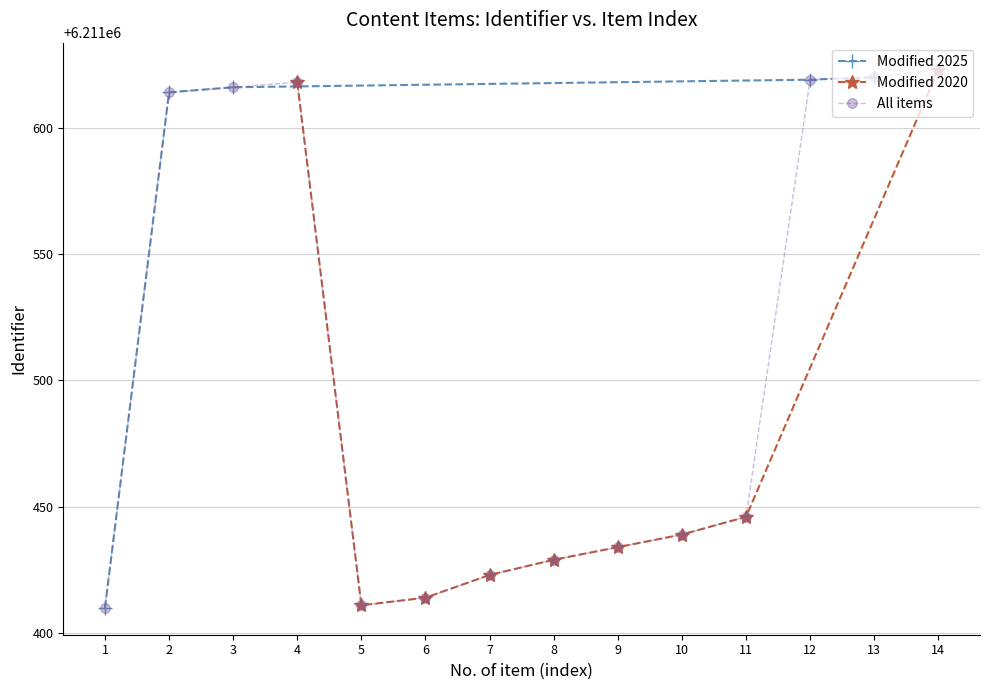

True or false: there are more than 2 points higher than both neighbors.

False